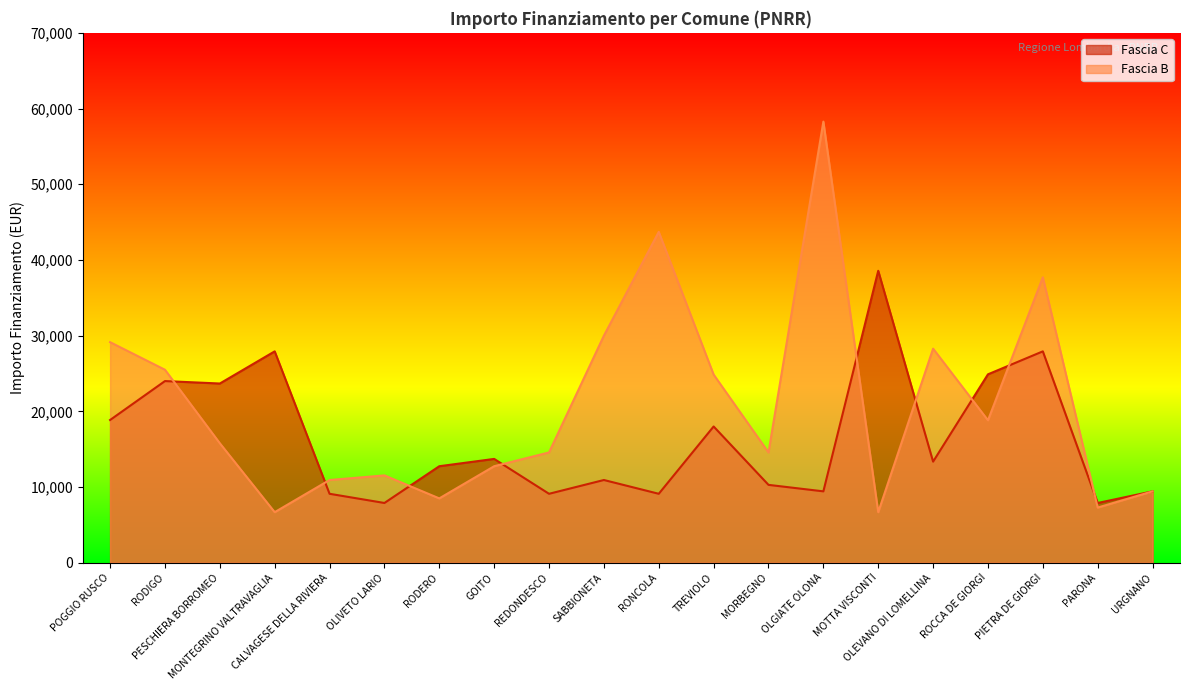

How many distinct data groups are displayed?

2